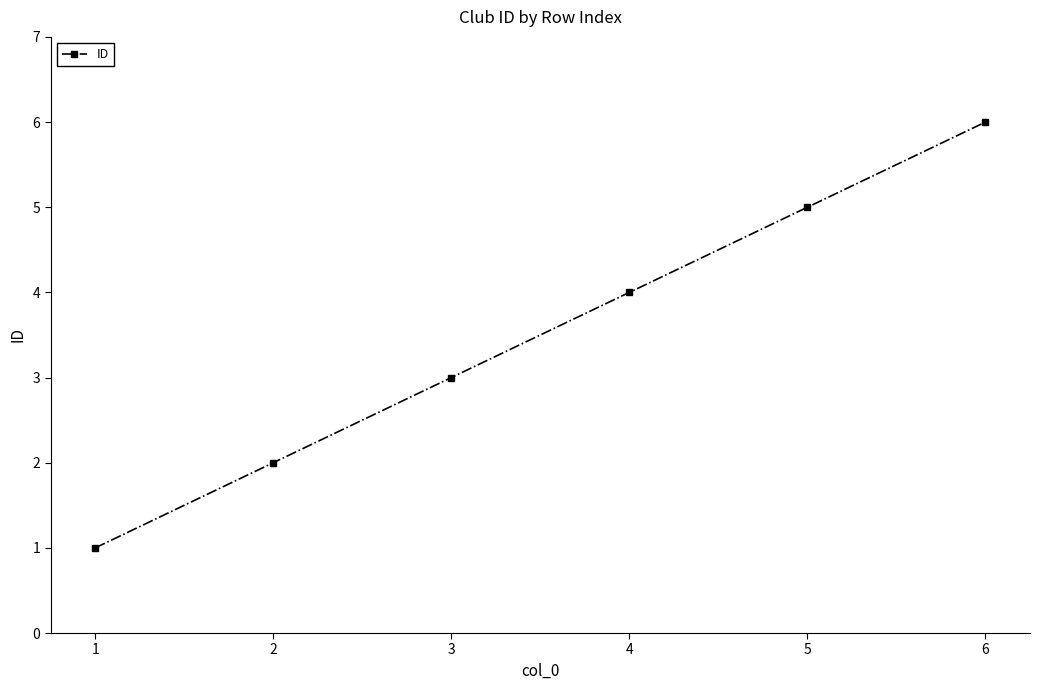

Reading left to right, list all the values displayed in this chart.

1	2	3	4	5	6